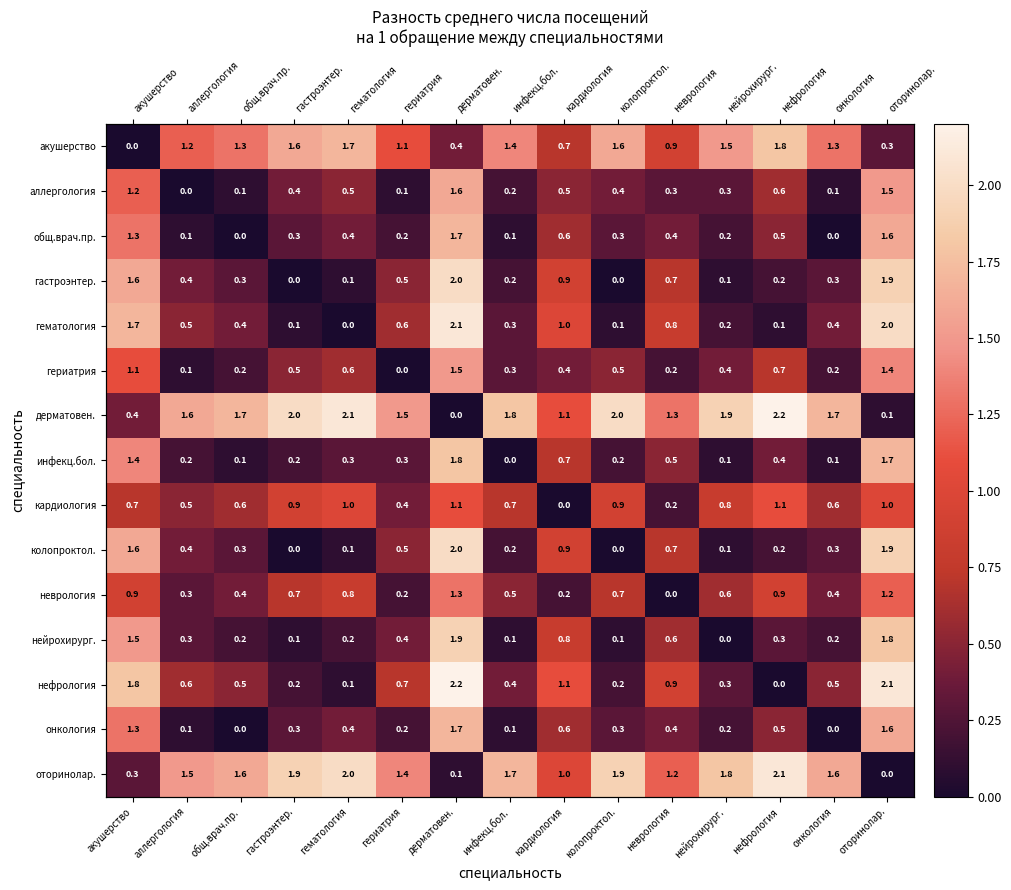

How many series are shown in this chart?

15